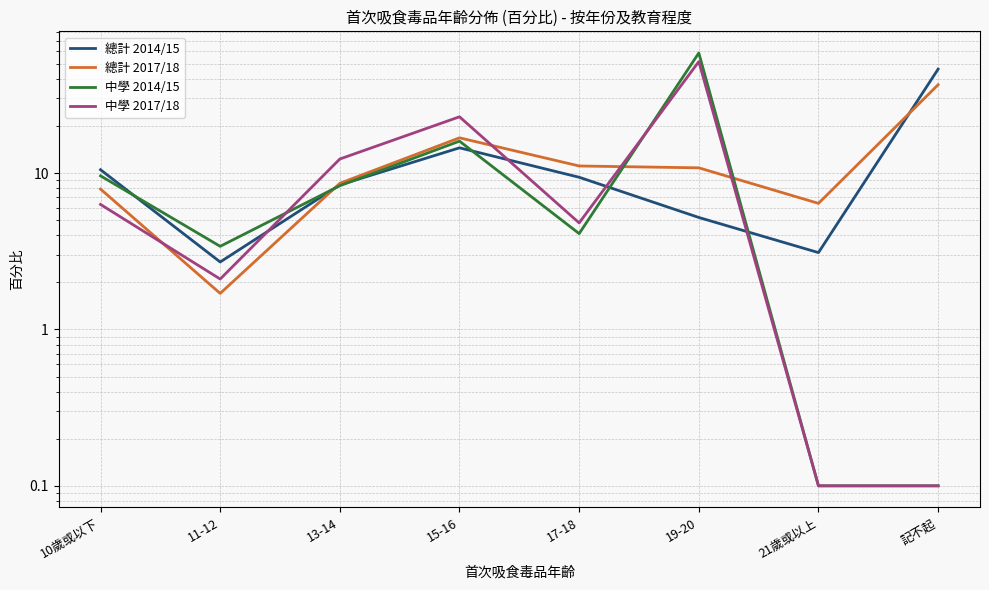

At which category does 總計 2014/15 reach its first local peak?

15-16